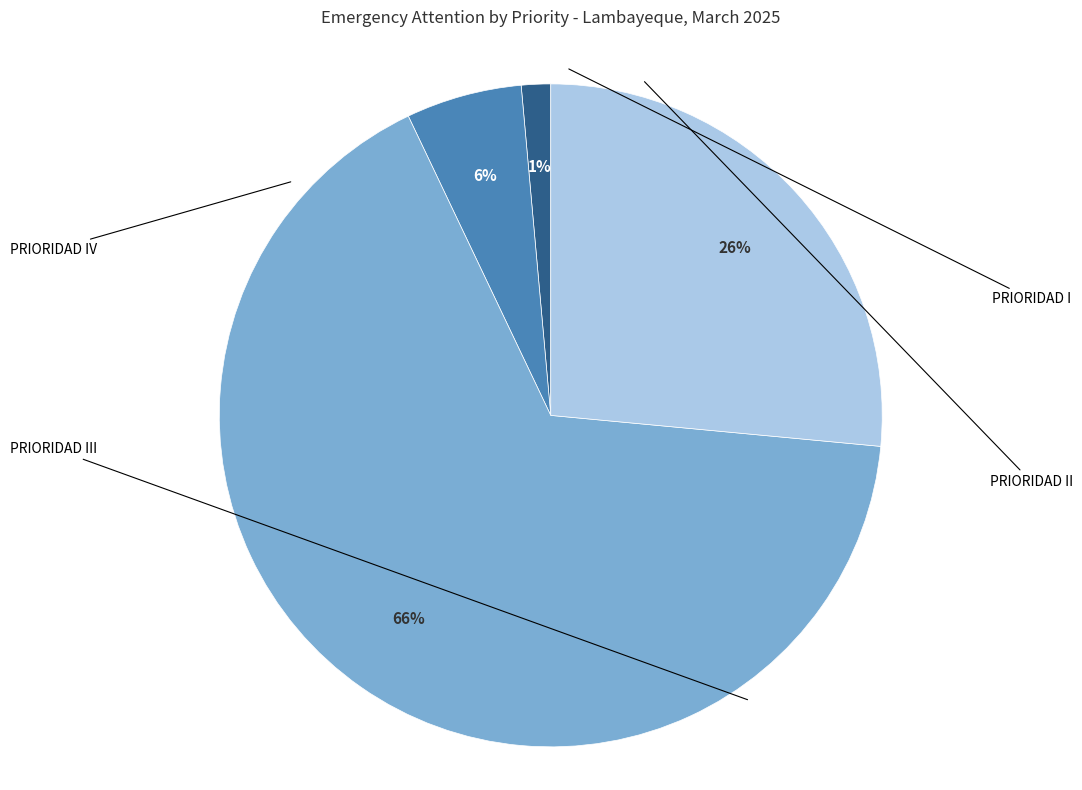

Is there a majority slice in this chart?

Yes